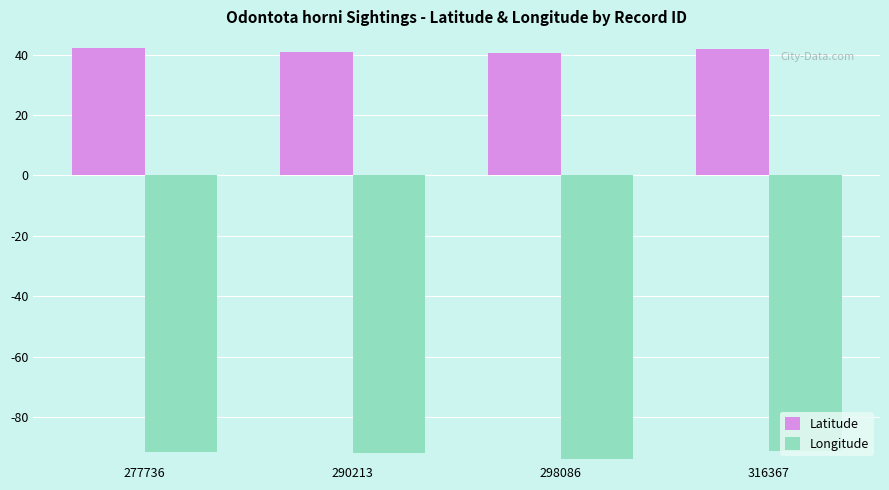

At which label does Latitude first exceed 41?

277736